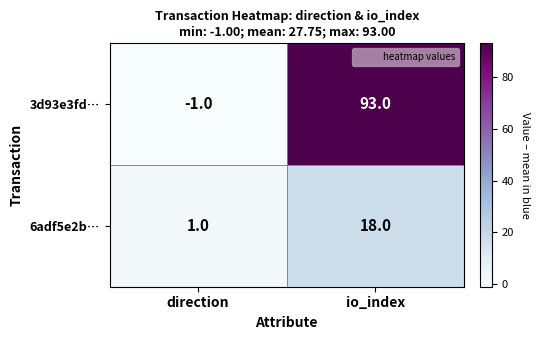

What is the greatest value displayed?

93